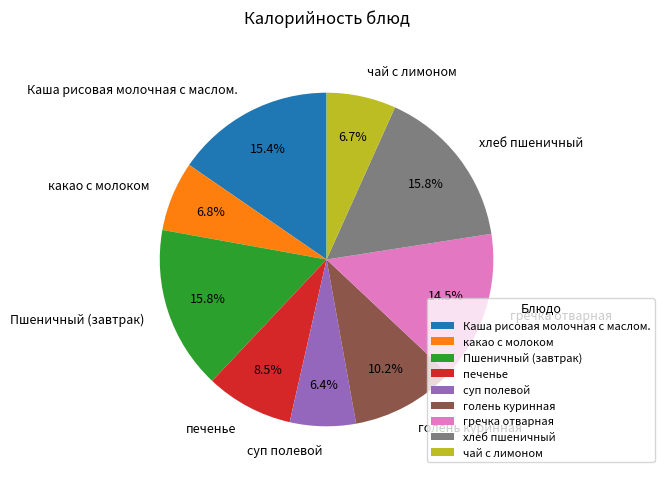

To the nearest percent, what portion does какао с молоком represent?

7%